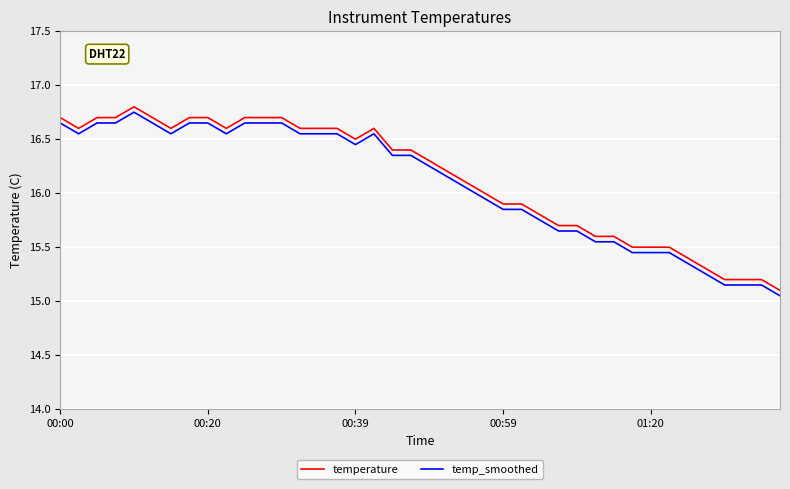

What is the difference between the maximum and minimum values in the temp_smoothed series?

1.7